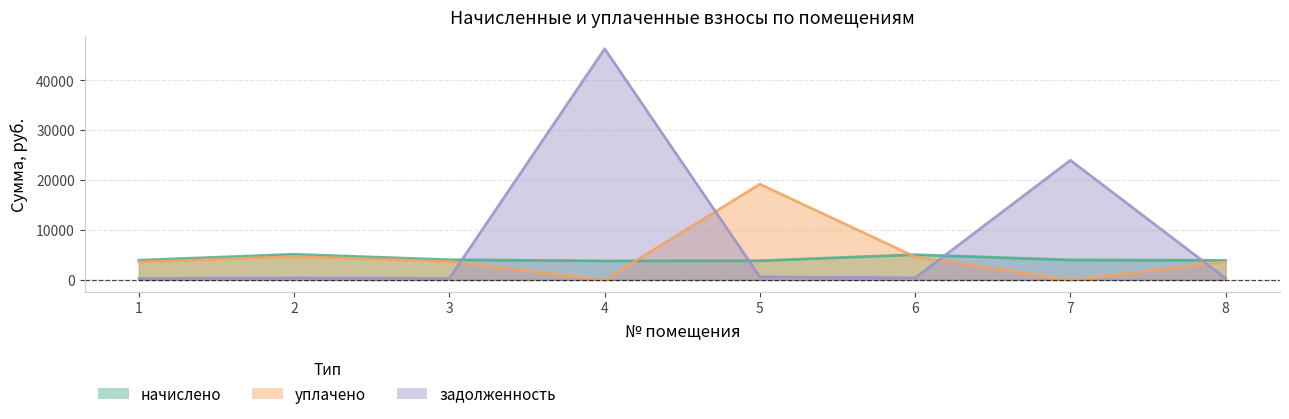

What is the difference between the second highest and second lowest values in the nachisleno series?

1206.7